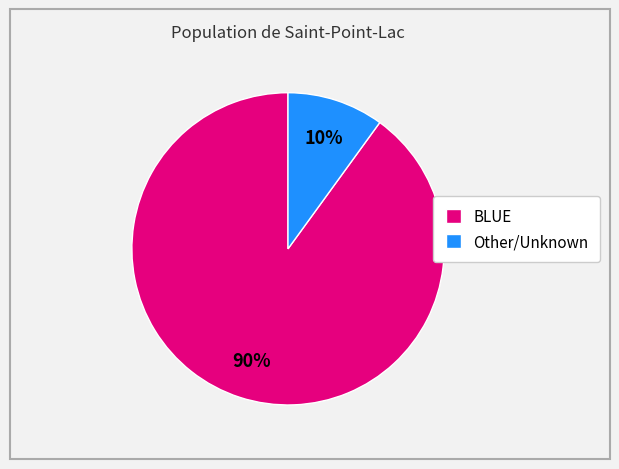

Between Other/Unknown and BLUE, which is larger?

BLUE